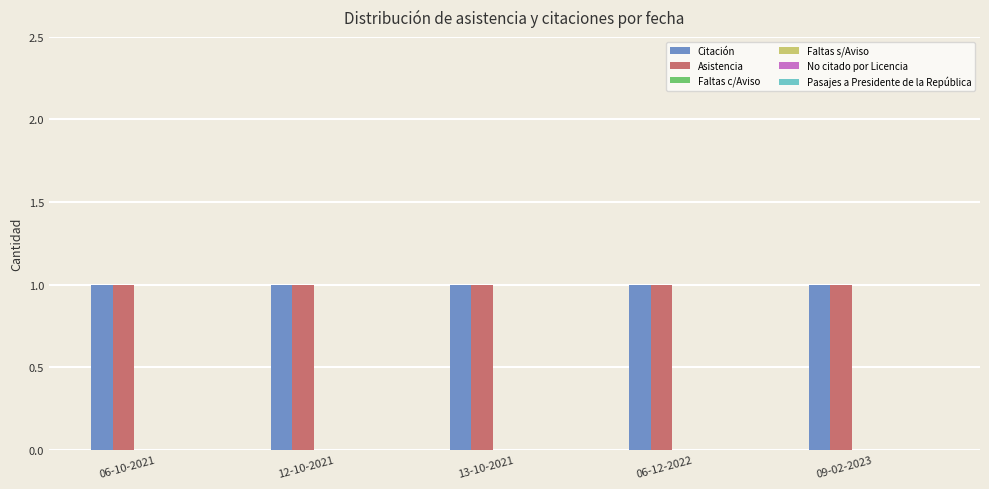

Which series has the largest total across all categories?

Citación